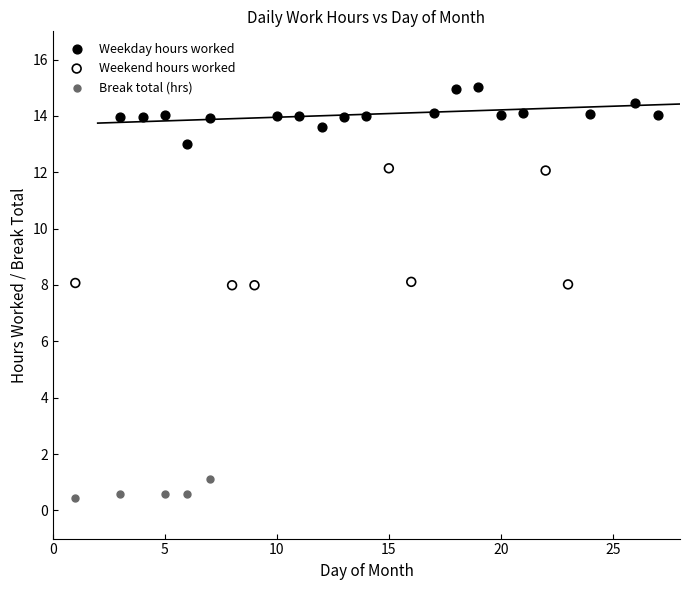

Which series reaches the minimum Y coordinate?

Break total (hrs)